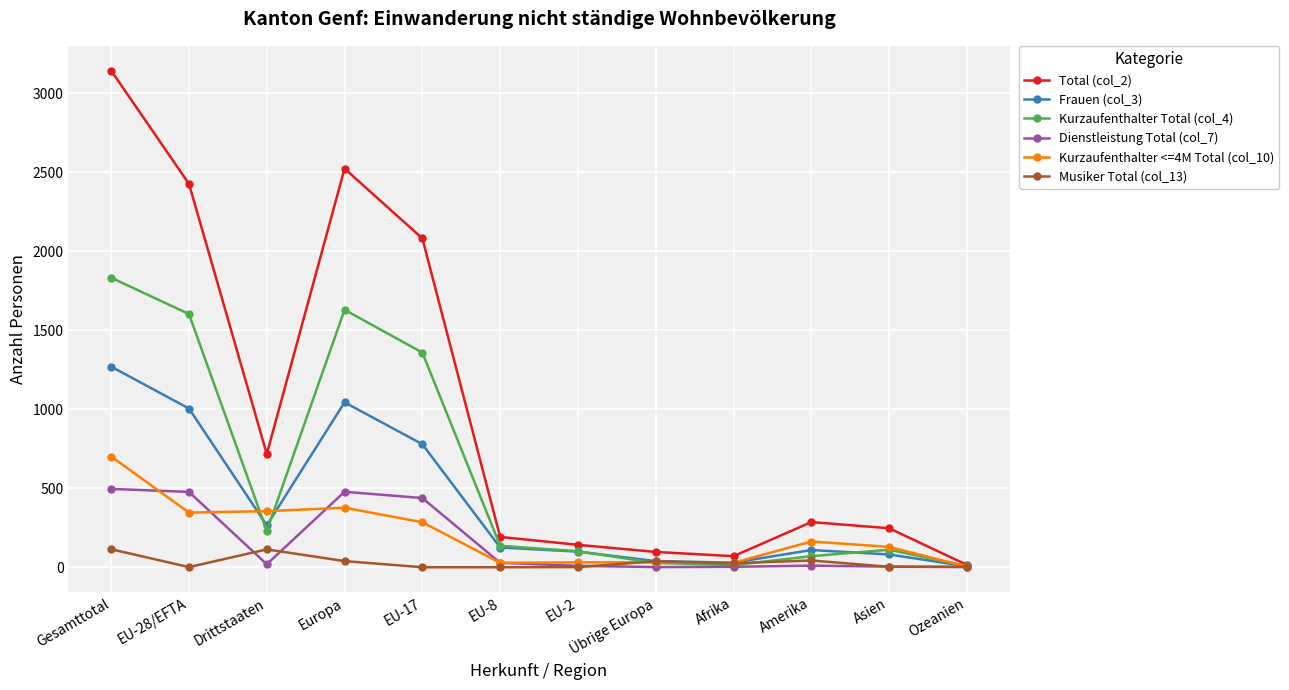

What is the difference between the maximum and second lowest values in the Kurzaufenthalter Total (col_4) series?

1819